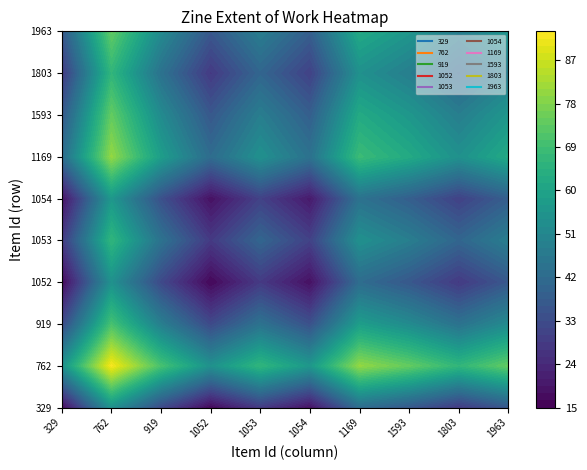

What is the difference between the 329 values at 3 and 5?

4